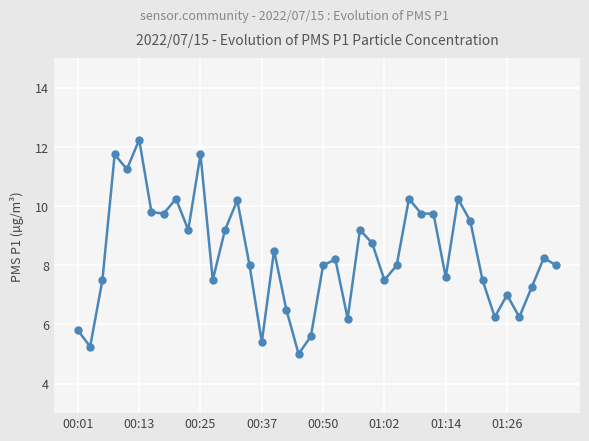

What is the value of the 22nd point from the left?

8.2